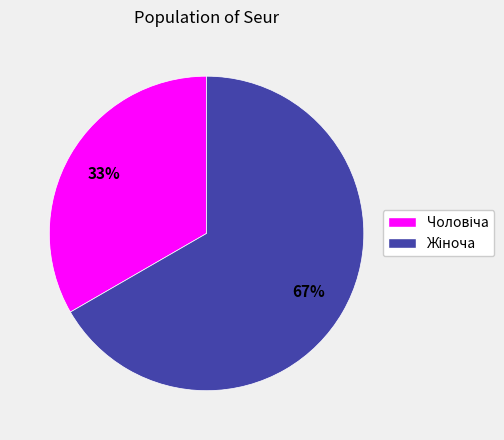

To the nearest percent, what is the average slice percentage?

50%